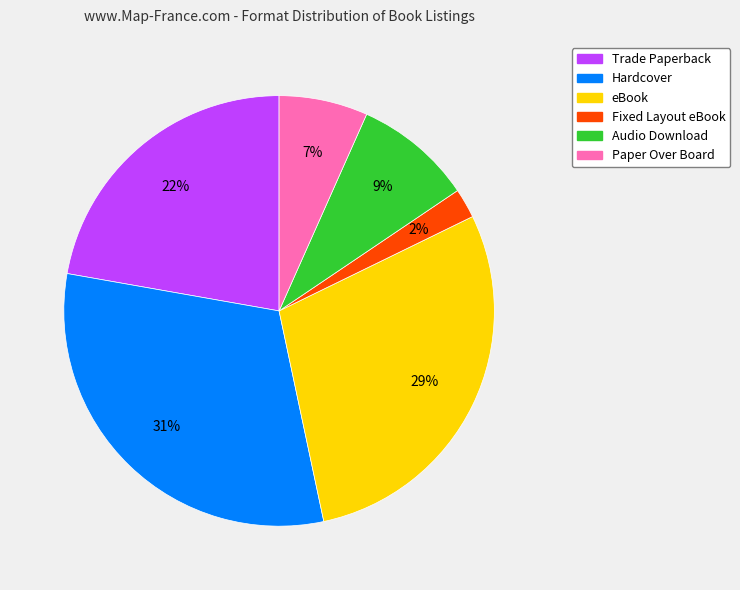

Is there a majority slice in this chart?

No